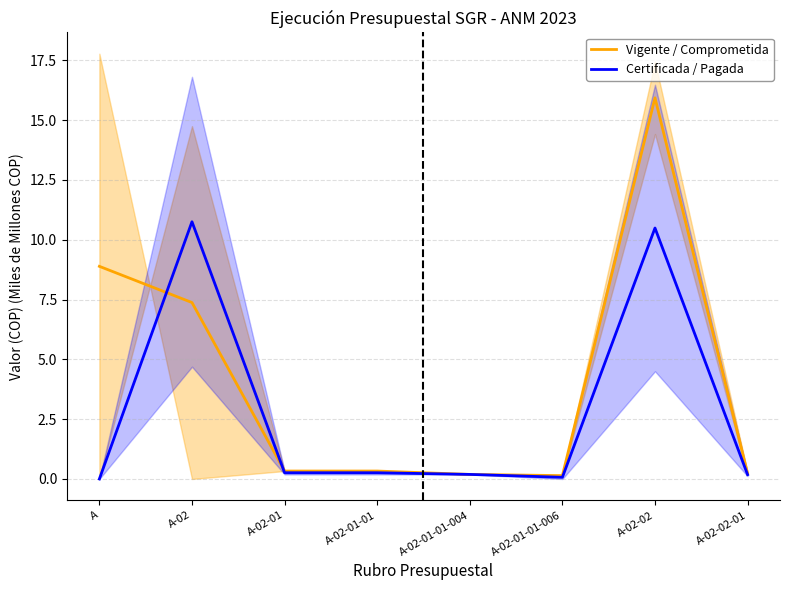

At which label is Vigente / Comprometida closest to 8?

A-02